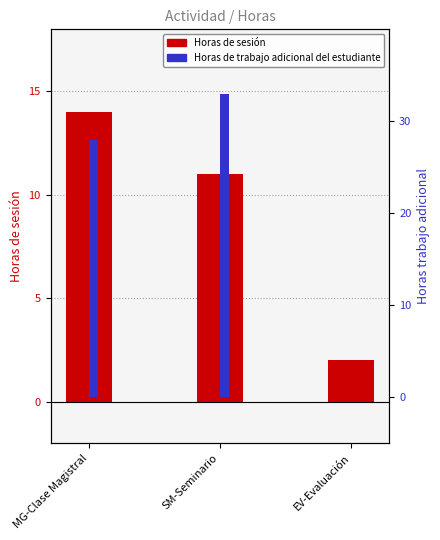

Between EV-Evaluación and MG-Clase Magistral, which is larger?

MG-Clase Magistral